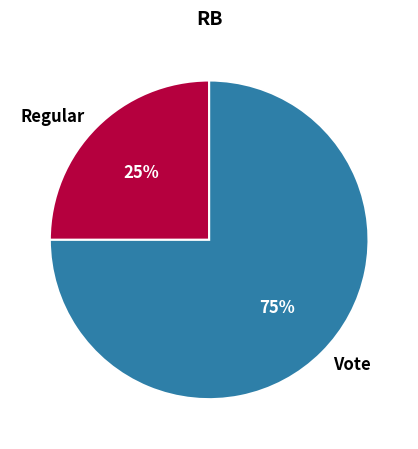

To the nearest percent, what is the combined percentage of Vote and Regular?

100%